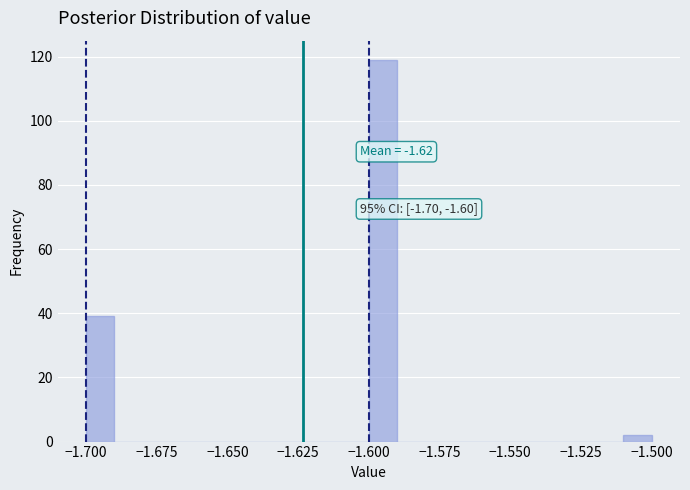

Around what value on the x-axis is the tallest bar? Give the approximate position of its centre, as read against the axis.

-1.595